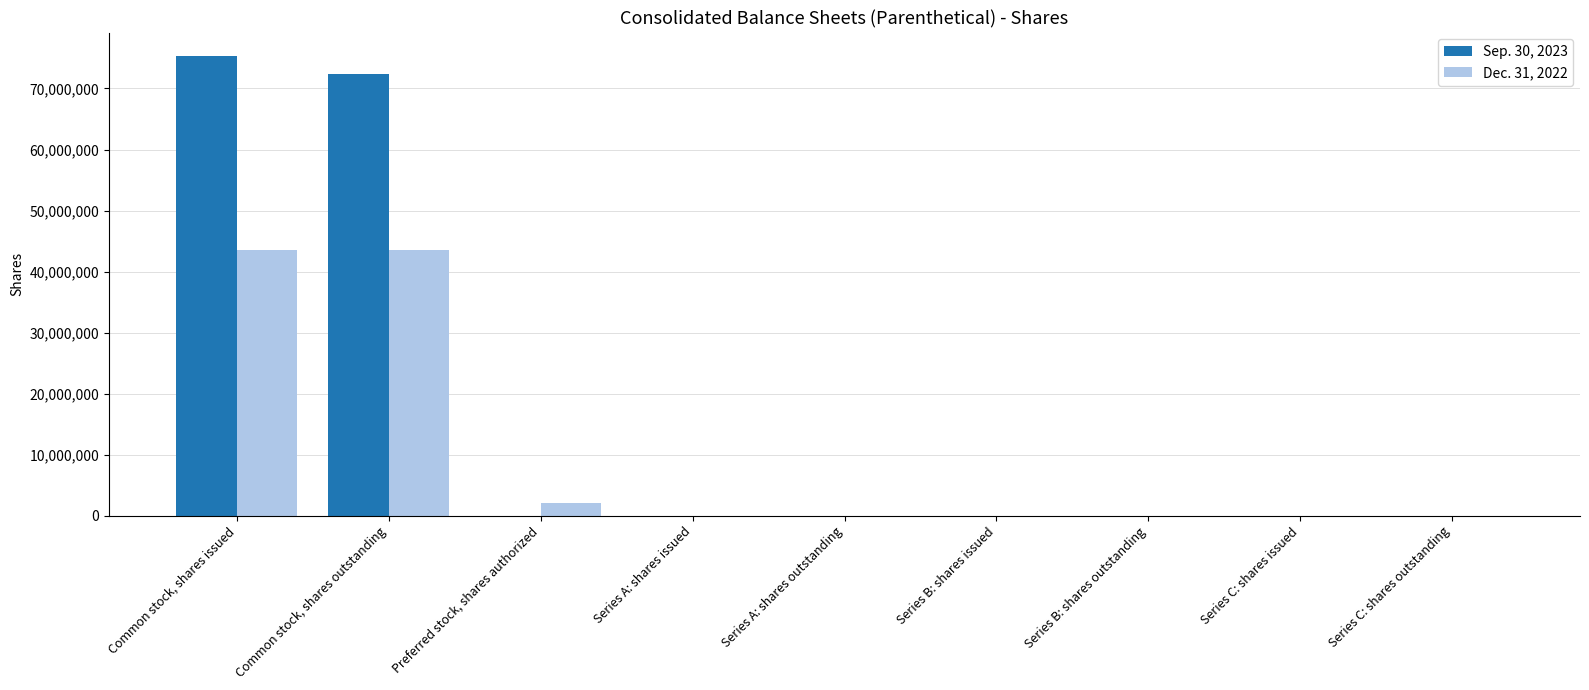

Which label corresponds to the largest value in the chart?

Common stock, shares issued